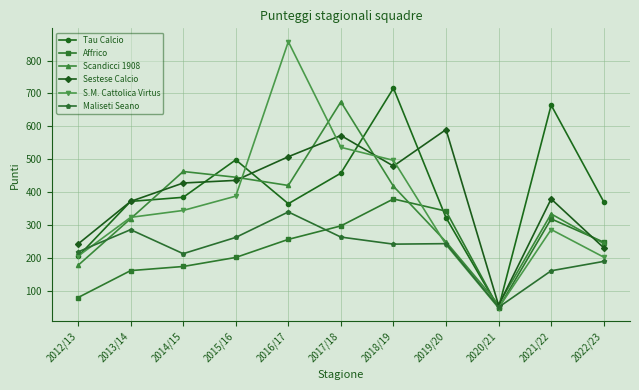

True or false: Maliseti Seano has a value of 107.1 at 2012/13.

False